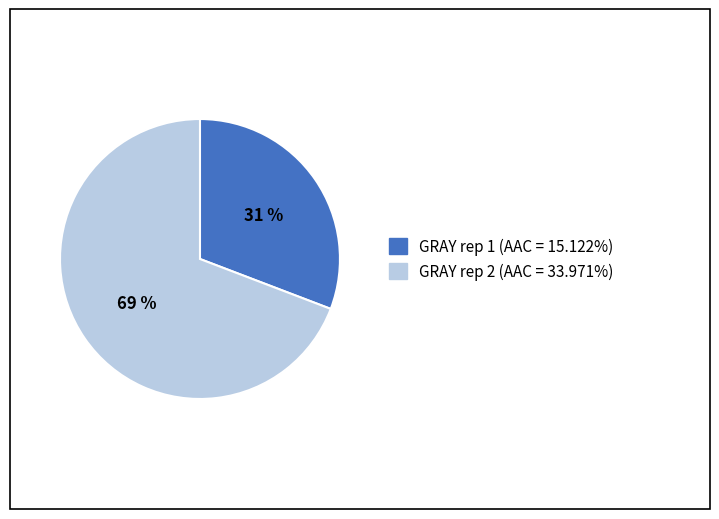

Is the sum of GRAY rep 1 and GRAY rep 2 greater than half?

Yes